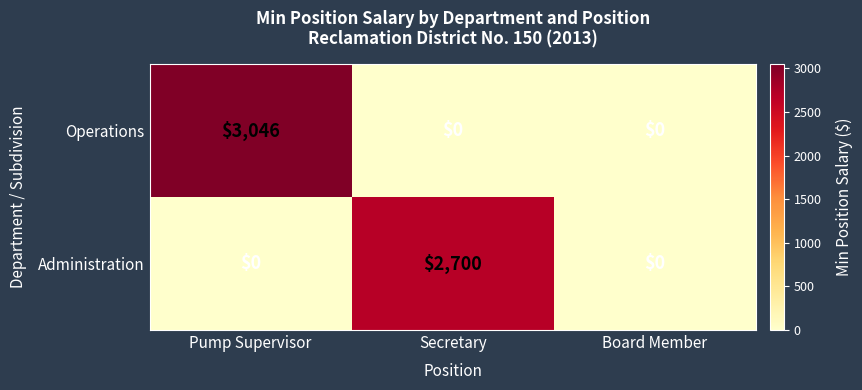

Which category has the highest value across all series?

Pump Supervisor